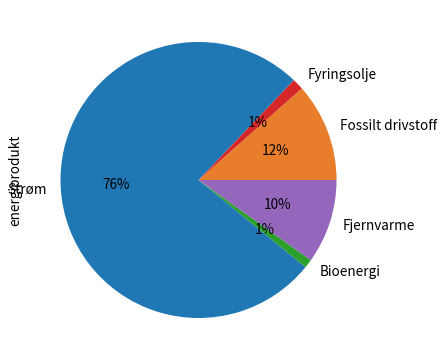

What is the largest slice in the pie chart?

Strøm